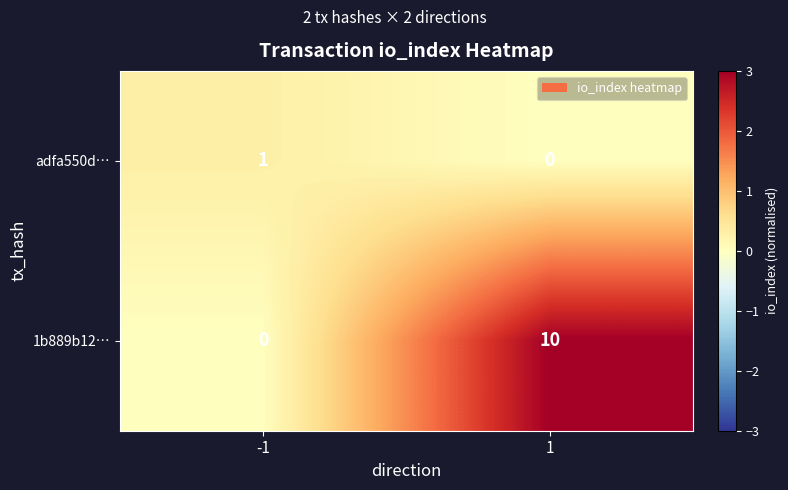

Reading left to right, list all the values displayed in this chart.

adfa550d…: 1	0
1b889b12…: 0	10